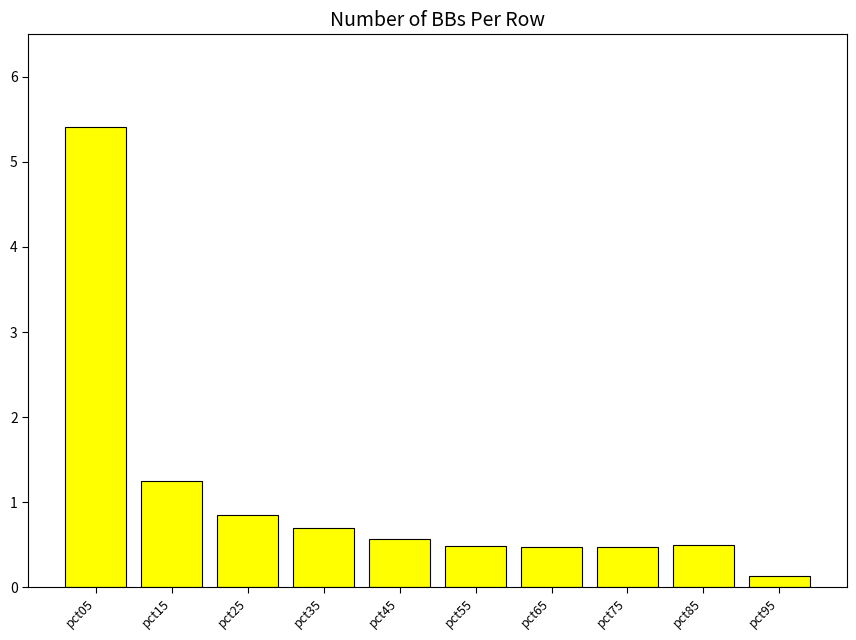

What is the difference between the second highest and minimum values?

1.1